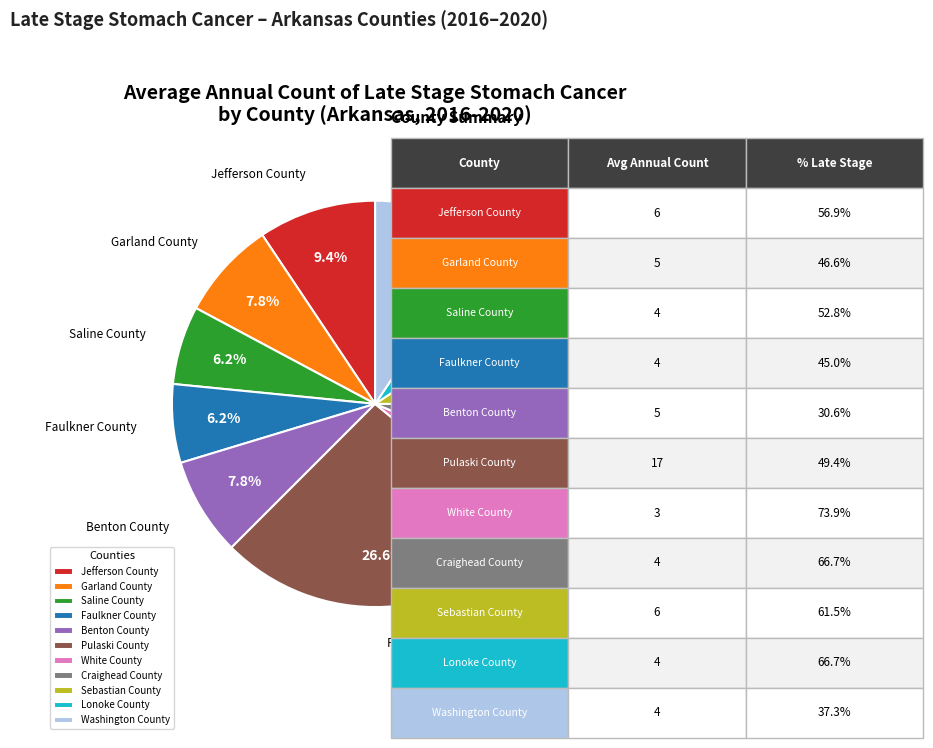

To the nearest percent, what percentage of the pie is Washington County?

9%